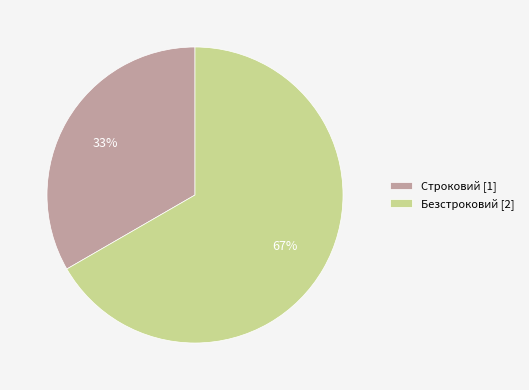

Which slice represents more than half of the pie?

Безстроковий